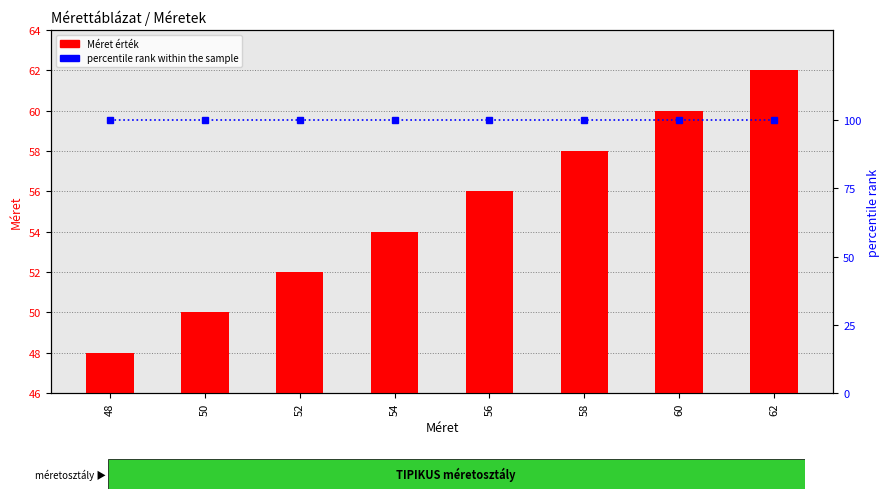

What is the maximum value shown in the chart?

100